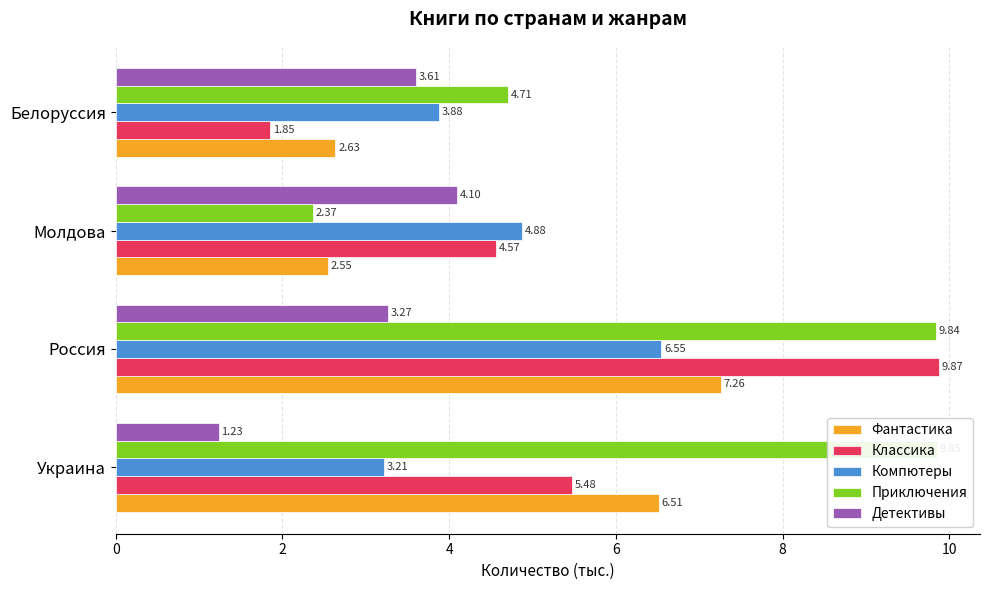

Which series has the largest total across all categories?

Приключения